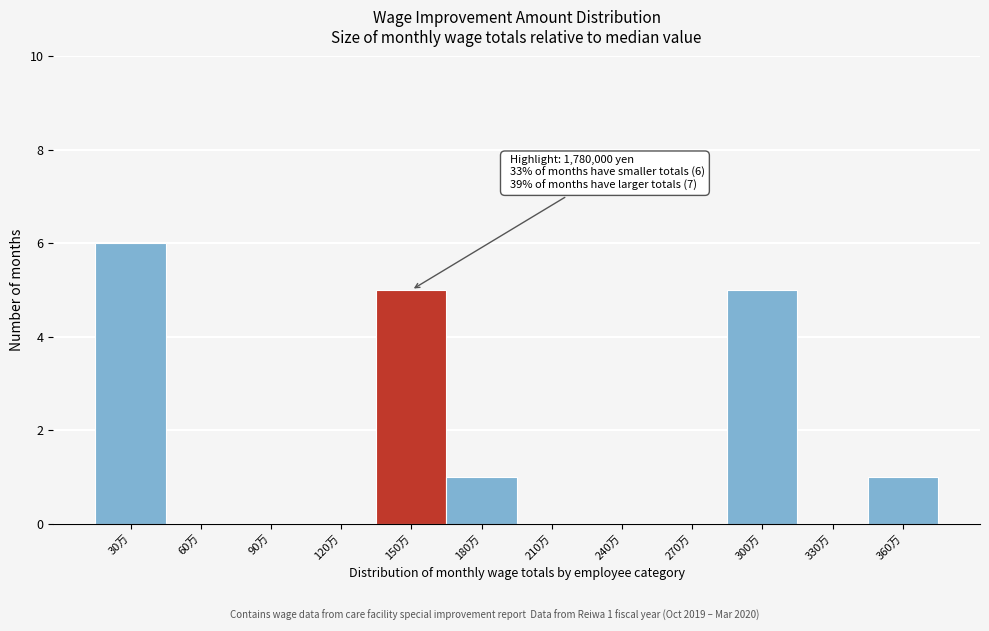

Reading right to left, transcribe all the data shown in this chart.

360万=1	330万=0	300万=5	270万=0	240万=0	210万=0	180万=1	150万=5	120万=0	90万=0	60万=0	30万=6